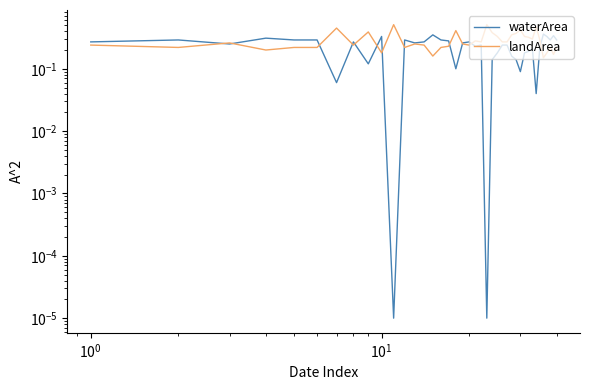

Which series has the largest total across all categories?

landArea